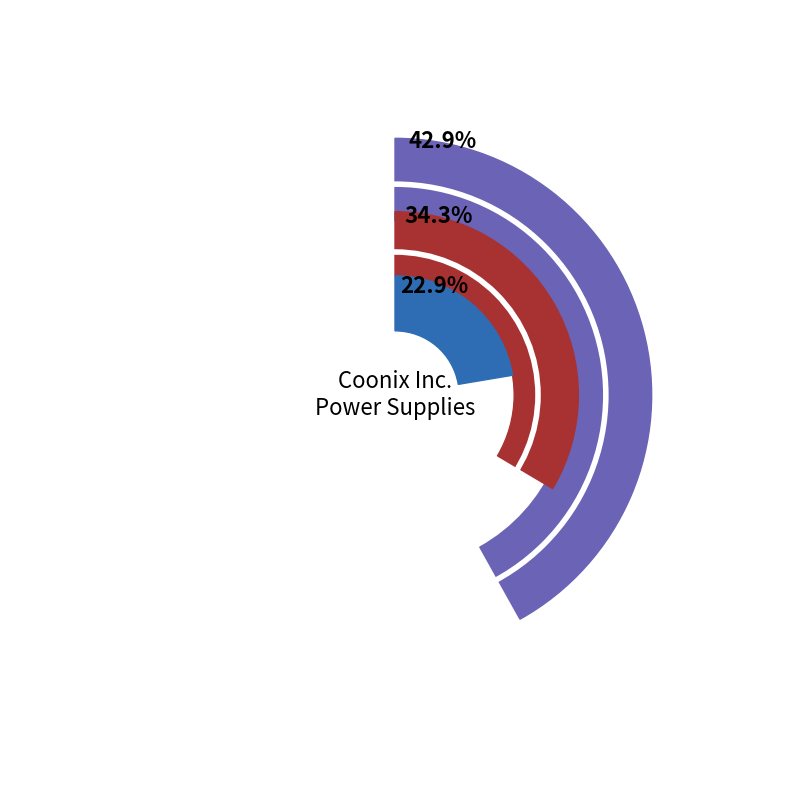

The PSCO-750 slice represents 43% of the pie. True or false?

True